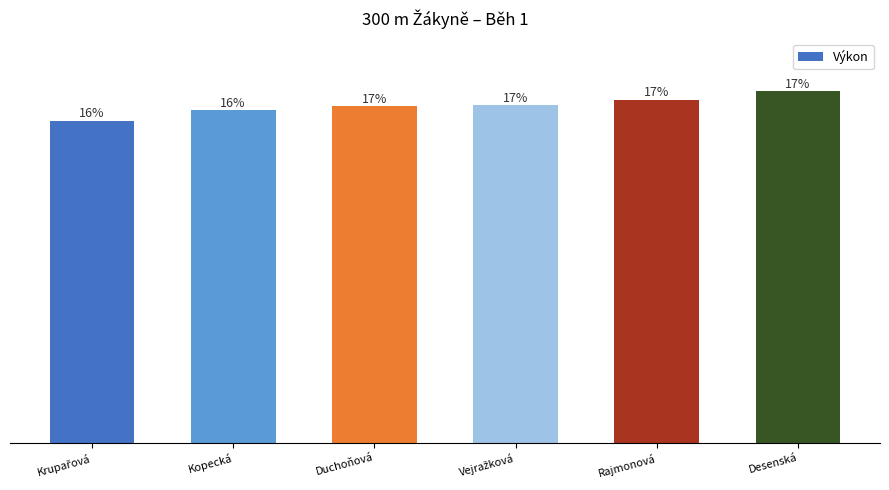

Are the bars horizontal?

No